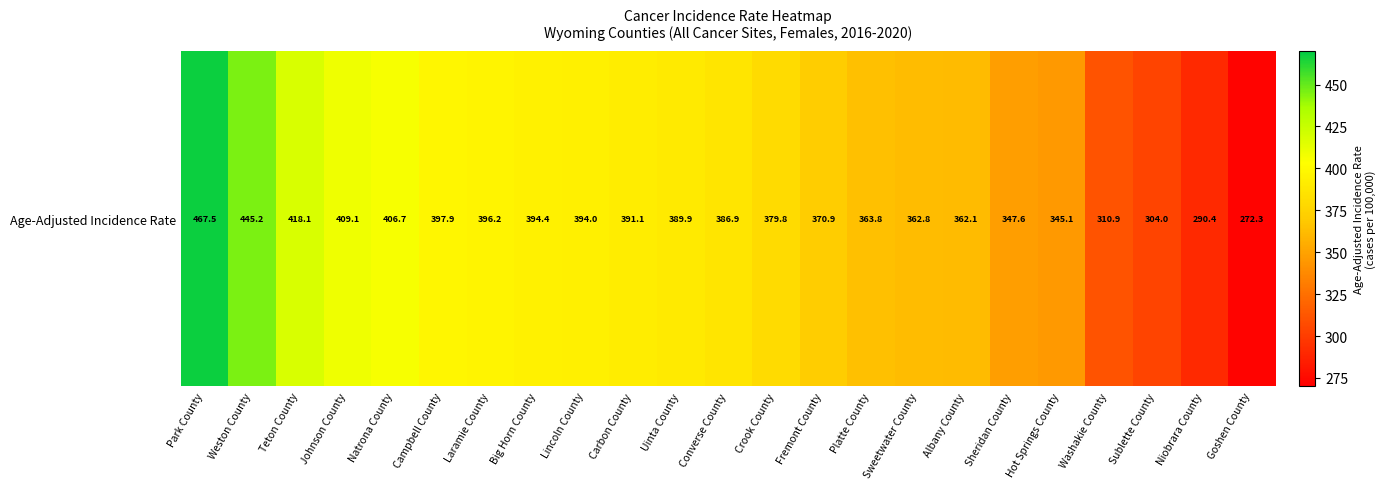

Rank the categories by value from highest to lowest.

Park County, Weston County, Teton County, Johnson County, Natrona County, Campbell County, Laramie County, Big Horn County, Lincoln County, Carbon County, Uinta County, Converse County, Crook County, Fremont County, Platte County, Sweetwater County, Albany County, Sheridan County, Hot Springs County, Washakie County, Sublette County, Niobrara County, Goshen County